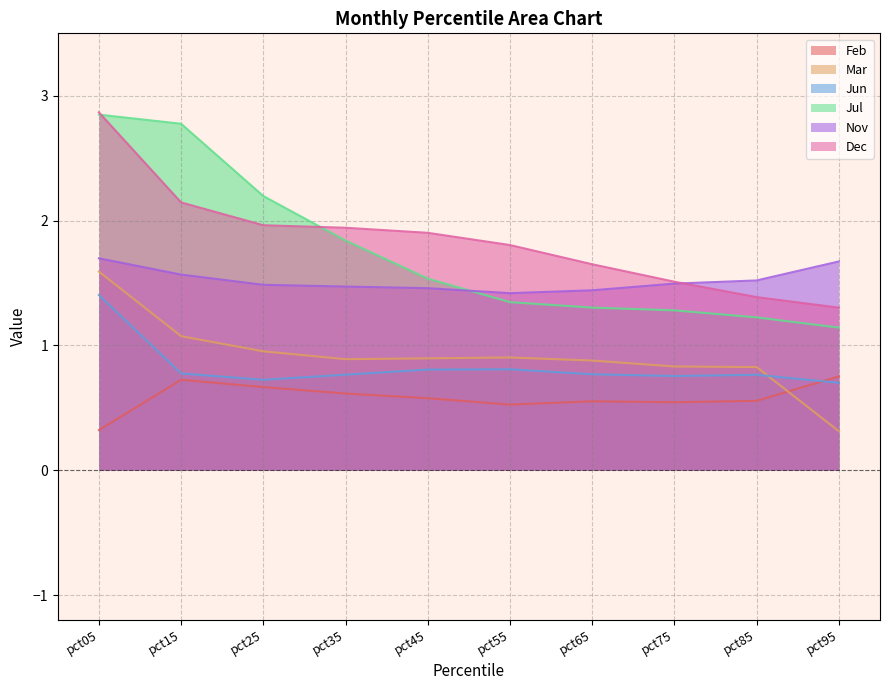

What is the difference between the maximum and minimum values in the Nov series?

0.3